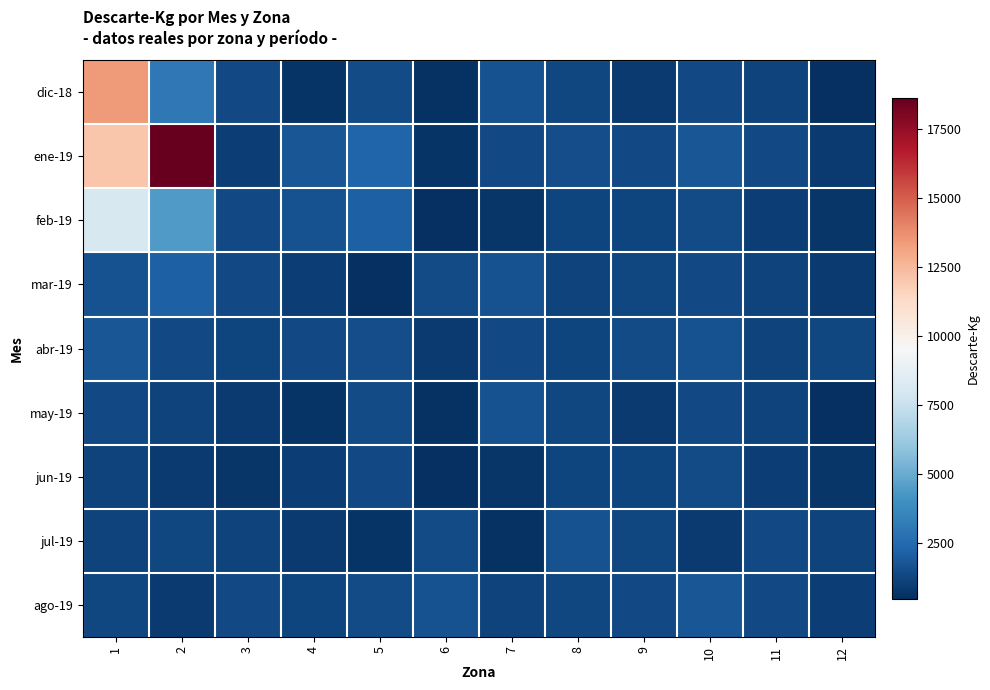

What is the minimum value shown in the chart?

493